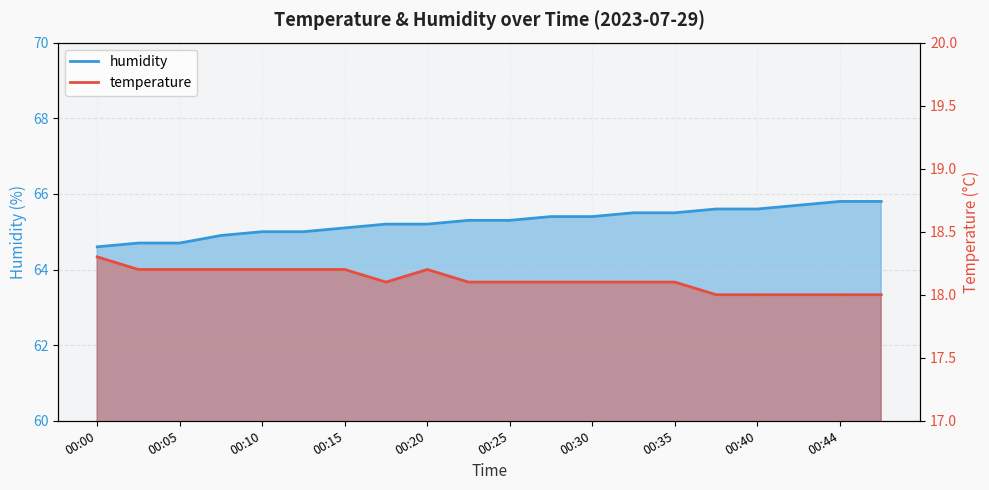

Rank the categories by temperature value from lowest to highest.

00:37, 00:40, 00:42, 00:44, 00:47, 00:17, 00:22, 00:25, 00:27, 00:30, 00:32, 00:35, 00:02, 00:05, 00:07, 00:10, 00:12, 00:15, 00:20, 00:00